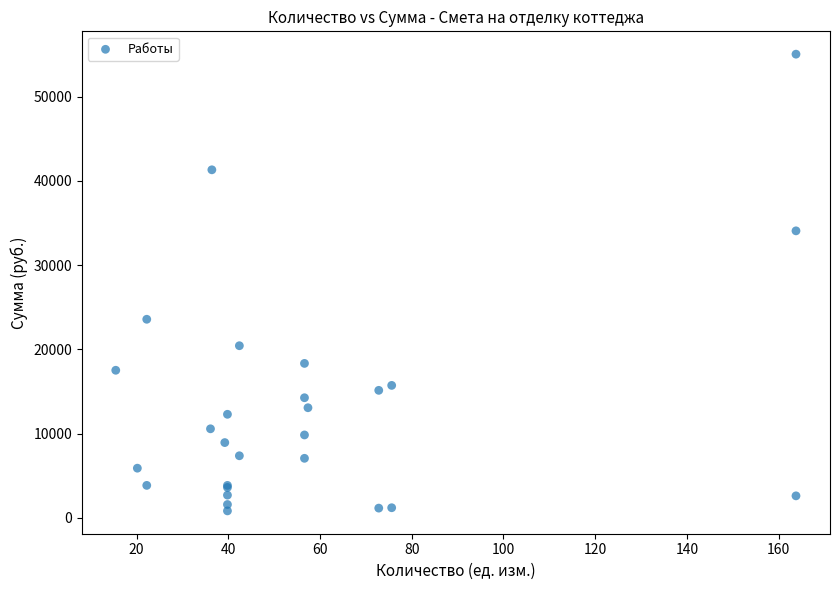

What Y value in the scatter plot is closest to 27936?

23576.4